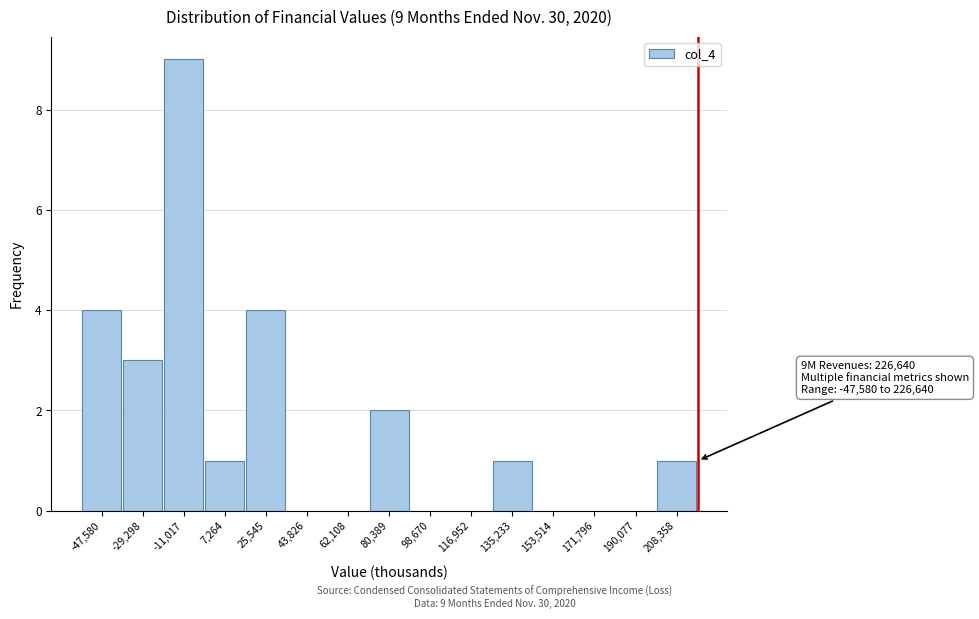

Reading left to right, transcribe all the data shown in this chart.

-47,580=4	-29,298=3	-11,017=9	7,264=1	25,545=4	43,826=0	62,108=0	80,389=2	98,670=0	116,952=0	135,233=1	153,514=0	171,796=0	190,077=0	208,358=1